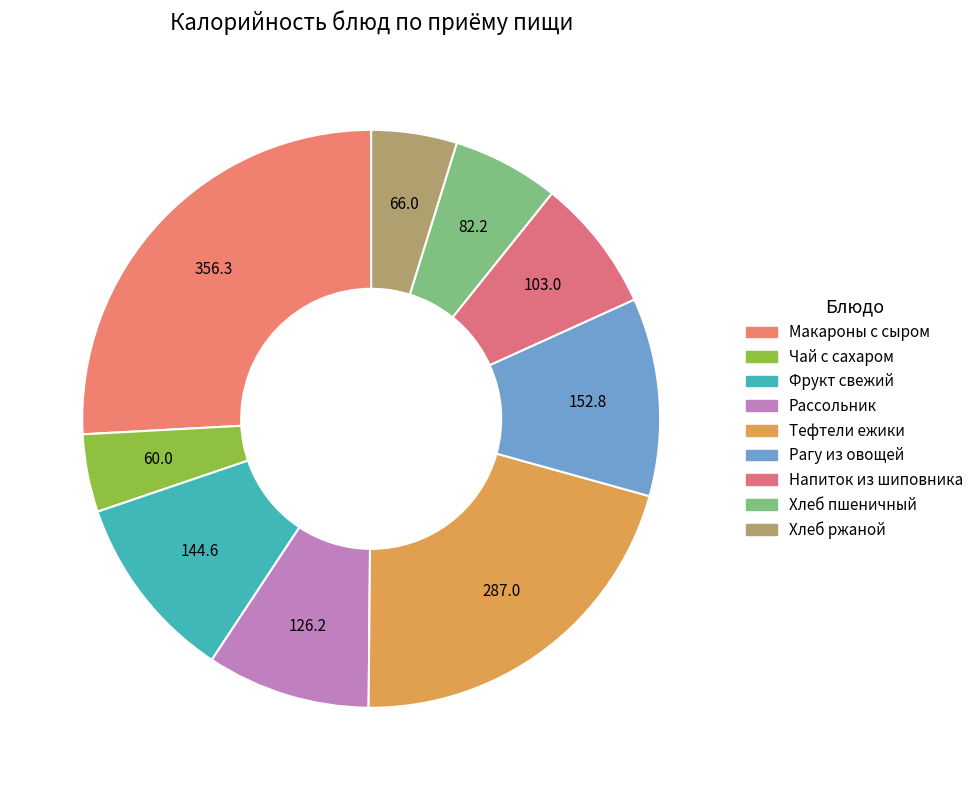

How many segments does this pie chart have?

9